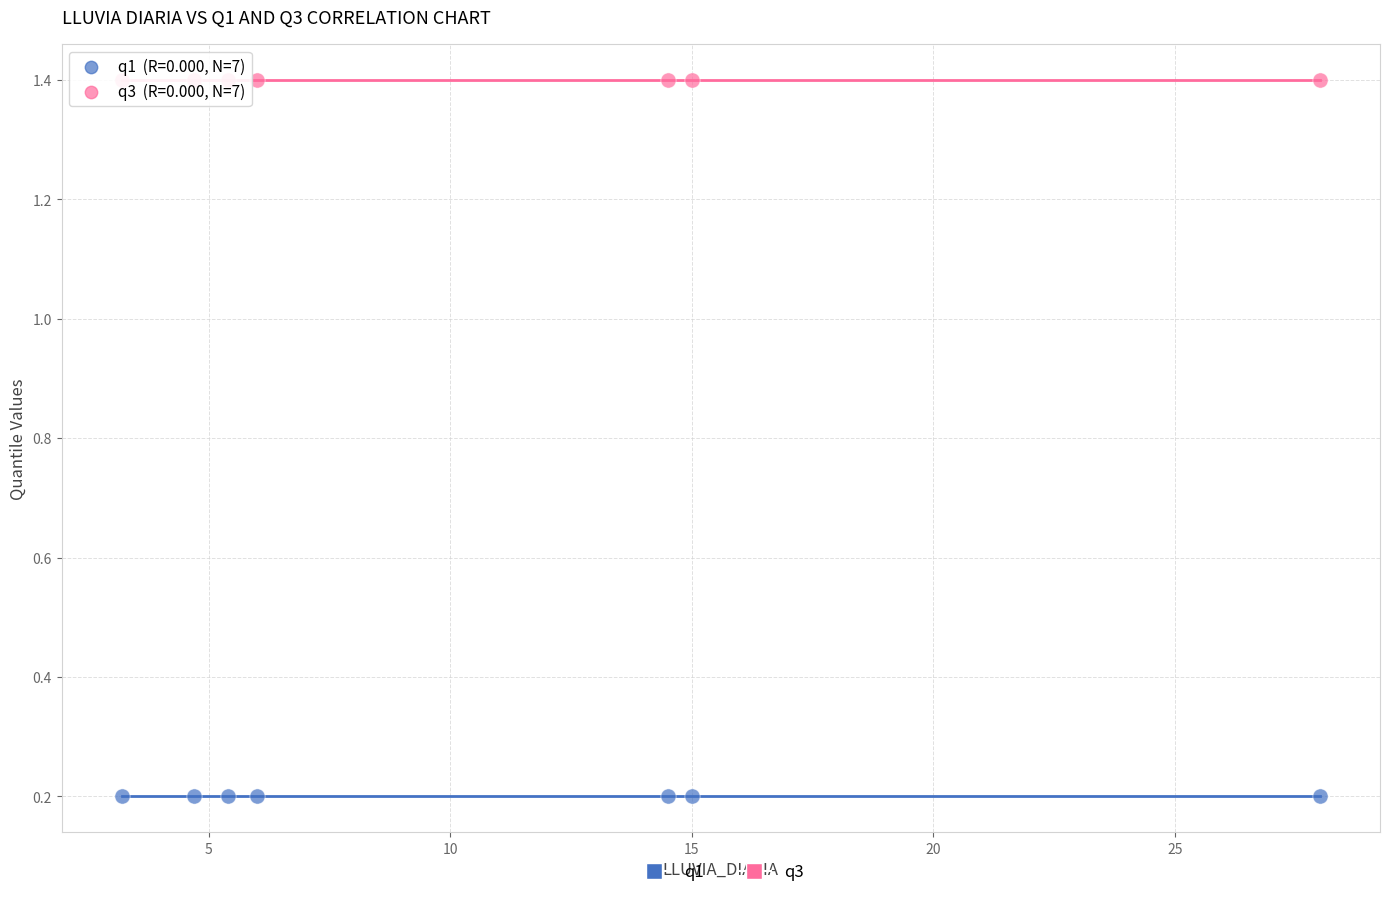

Which series reaches the minimum Y coordinate?

q1